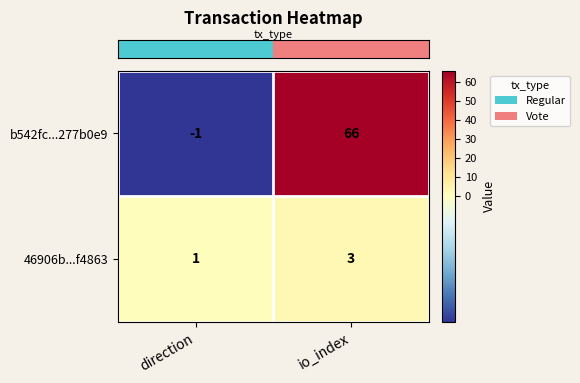

Reading right to left, what are all the values shown in this chart?

b542fc...277b0e9: 66	-1
46906b...f4863: 3	1